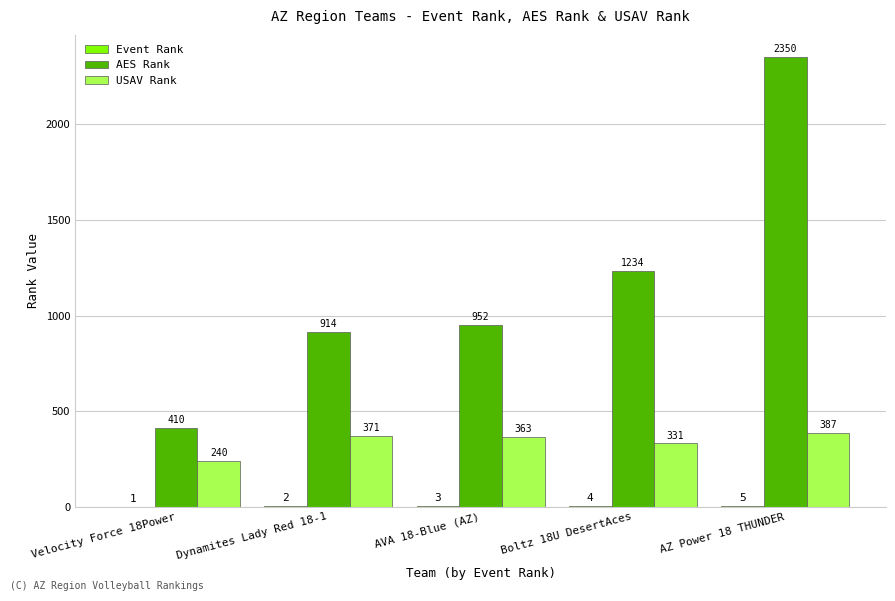

True or false: USAV Rank has a value of 387 at AZ Power 18 THUNDER.

True